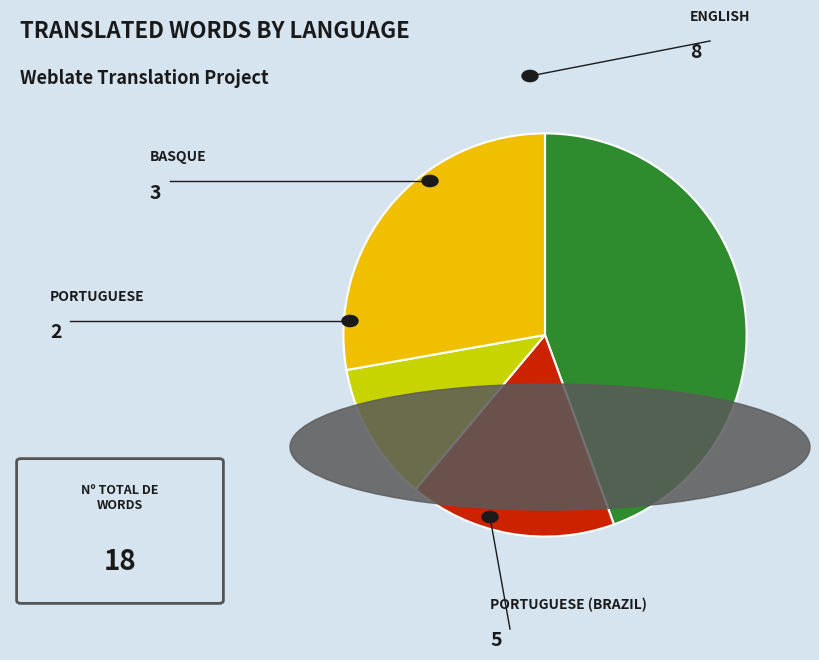

Is there a majority slice in this chart?

No